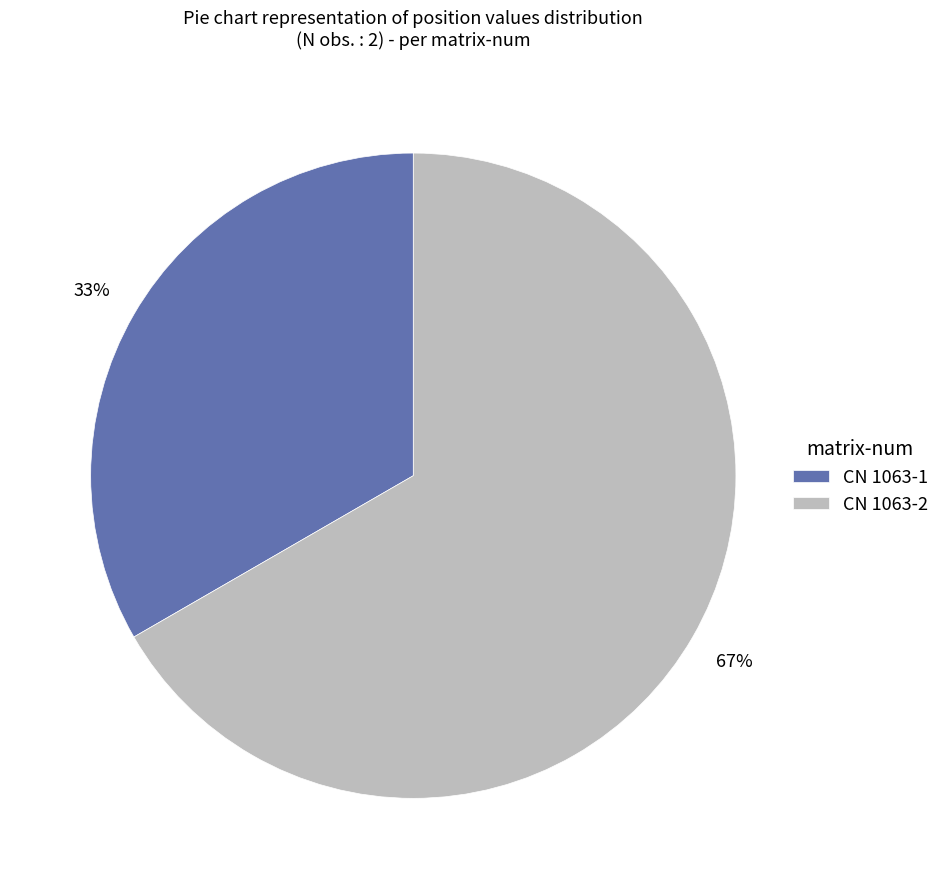

To the nearest percent, what is the combined percentage of CN 1063-2 and CN 1063-1?

100%